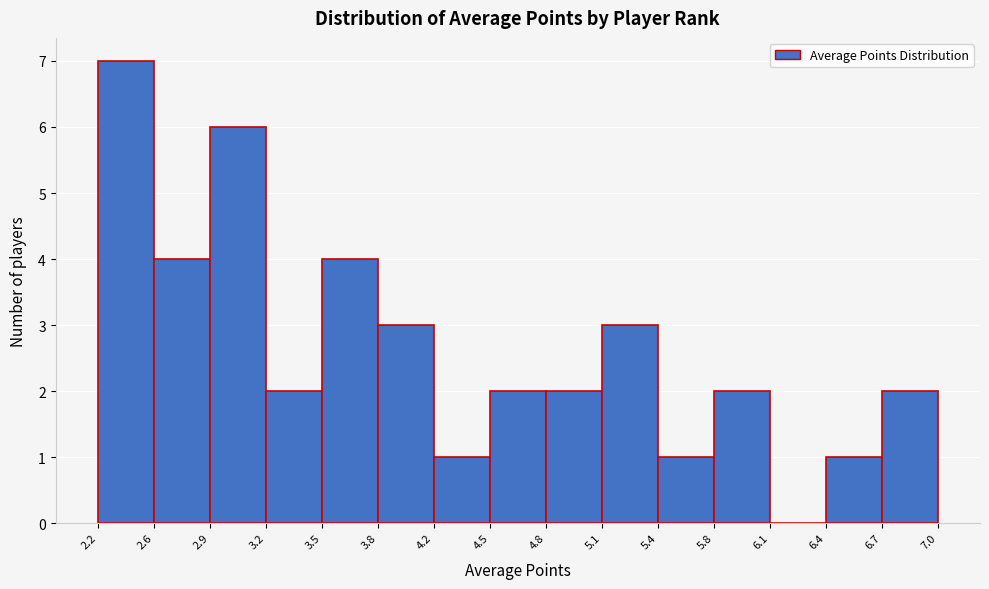

Reading left to right, list every bar in this chart as the range it spans on the x-axis followed by its height. The values are not printed on the chart, so give them approximately, as read against the axis.

2.2 to 2.6: 7
2.6 to 2.9: 4
2.9 to 3.2: 6
3.2 to 3.5: 2
3.5 to 3.8: 4
3.8 to 4.2: 3
4.2 to 4.5: 1
4.5 to 4.8: 2
4.8 to 5.1: 2
5.1 to 5.4: 3
5.4 to 5.8: 1
5.8 to 6.1: 2
6.1 to 6.4: 0
6.4 to 6.7: 1
6.7 to 7.0: 2